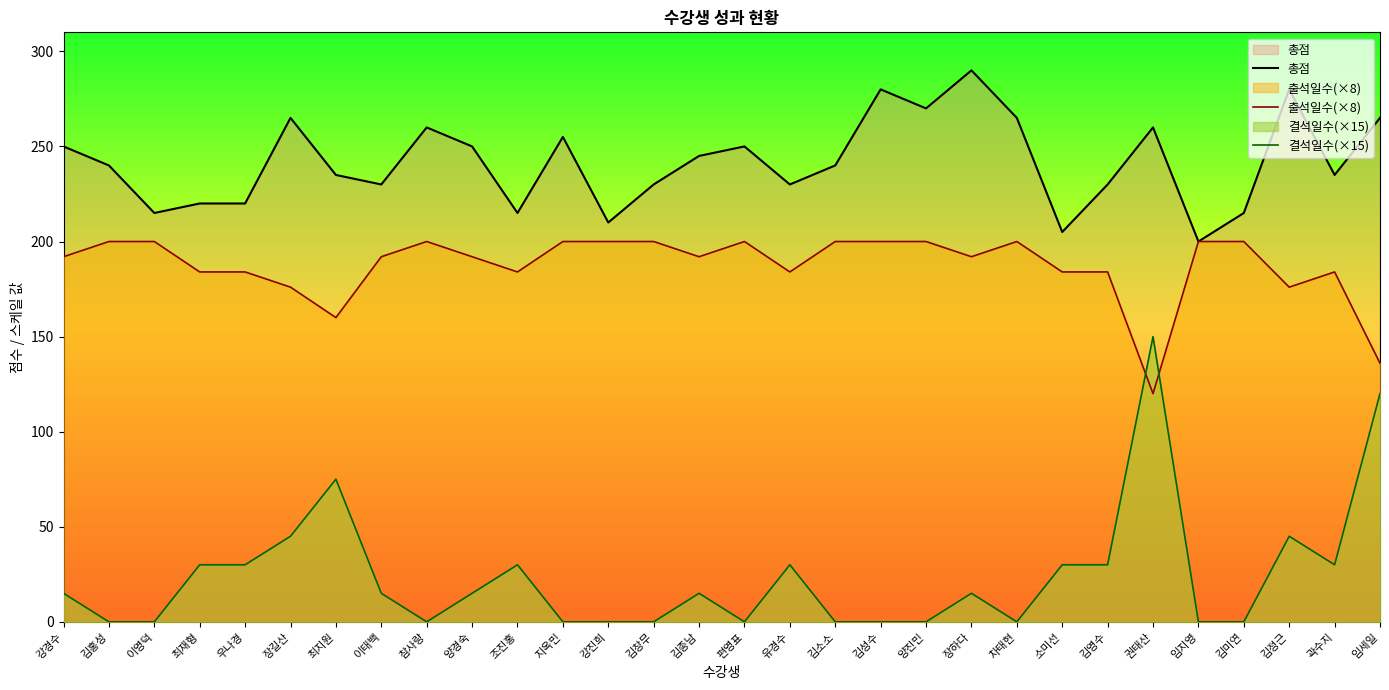

List the labels in order of 출석일수(×8) value, largest first.

김홍성, 이영덕, 참사랑, 지옥민, 강진희, 김창무, 편영표, 김소소, 김성수, 양진민, 차태현, 임지영, 김미연, 강경수, 이태백, 양경숙, 김종남, 장하다, 최재형, 우나경, 조진홍, 유경수, 소미선, 김영수, 곽수지, 장길산, 김정근, 최지원, 임세일, 권태산